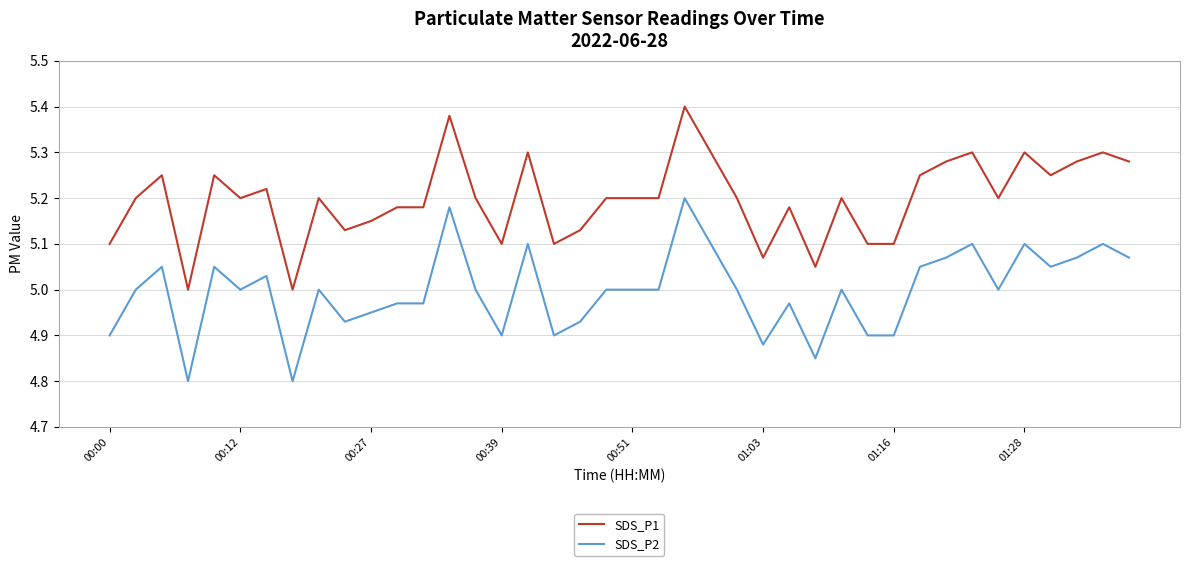

List the series in order of their peak value, highest first.

SDS_P1, SDS_P2